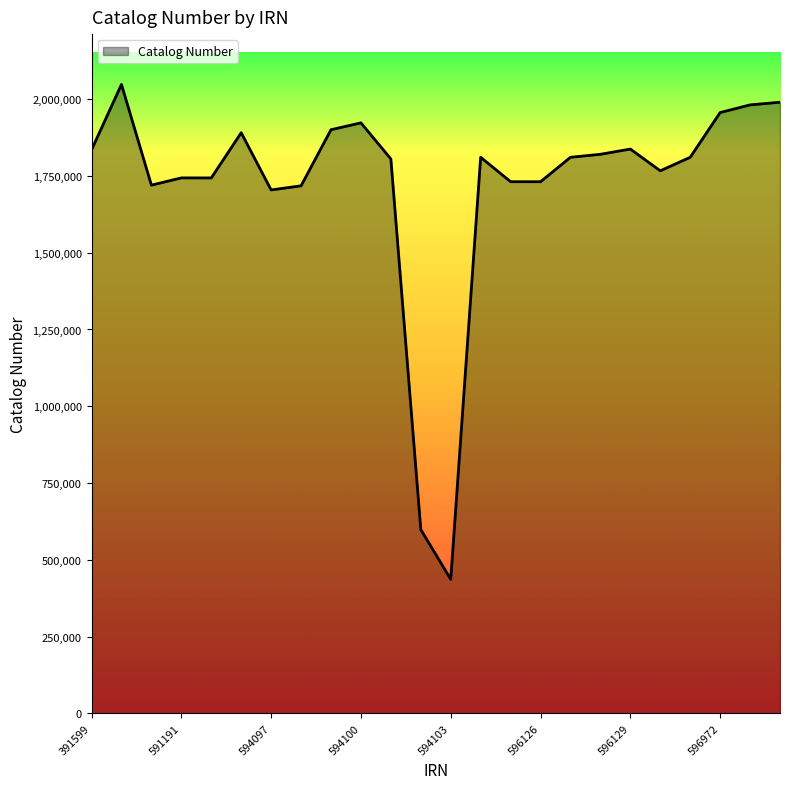

What is the minimum value shown in the chart?

436399